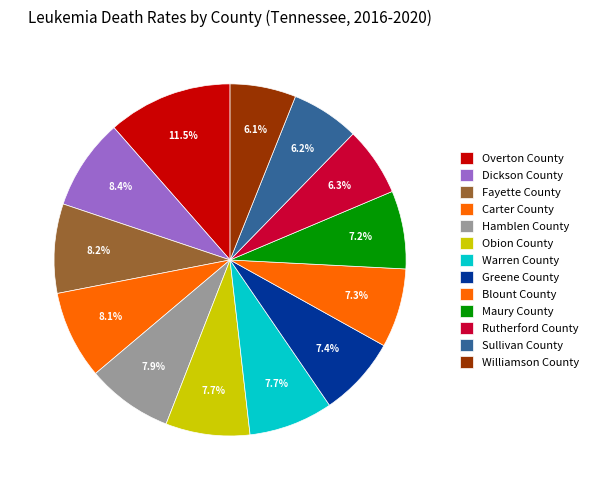

What percentage is the Blount County slice, to the nearest percent?

7%